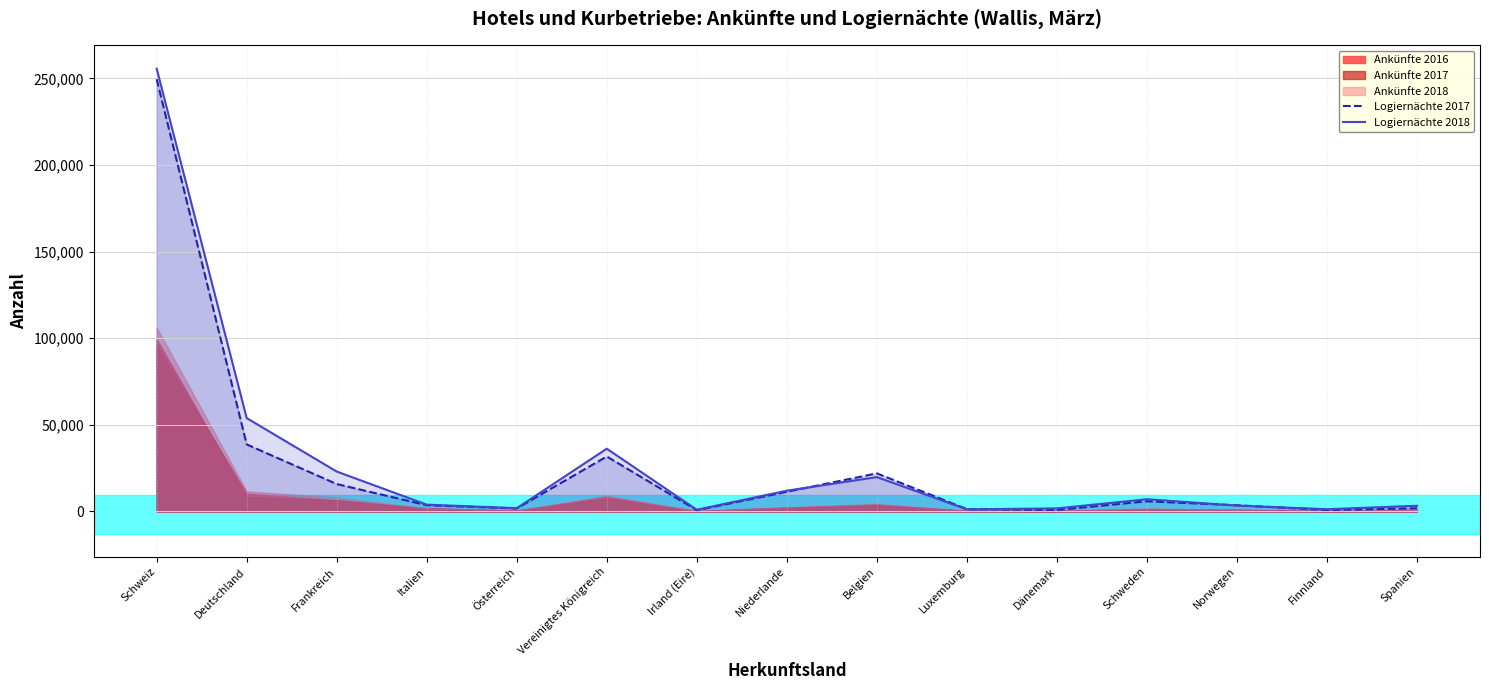

At which category does Logiernächte 2018 reach its first local peak?

Vereinigtes Königreich